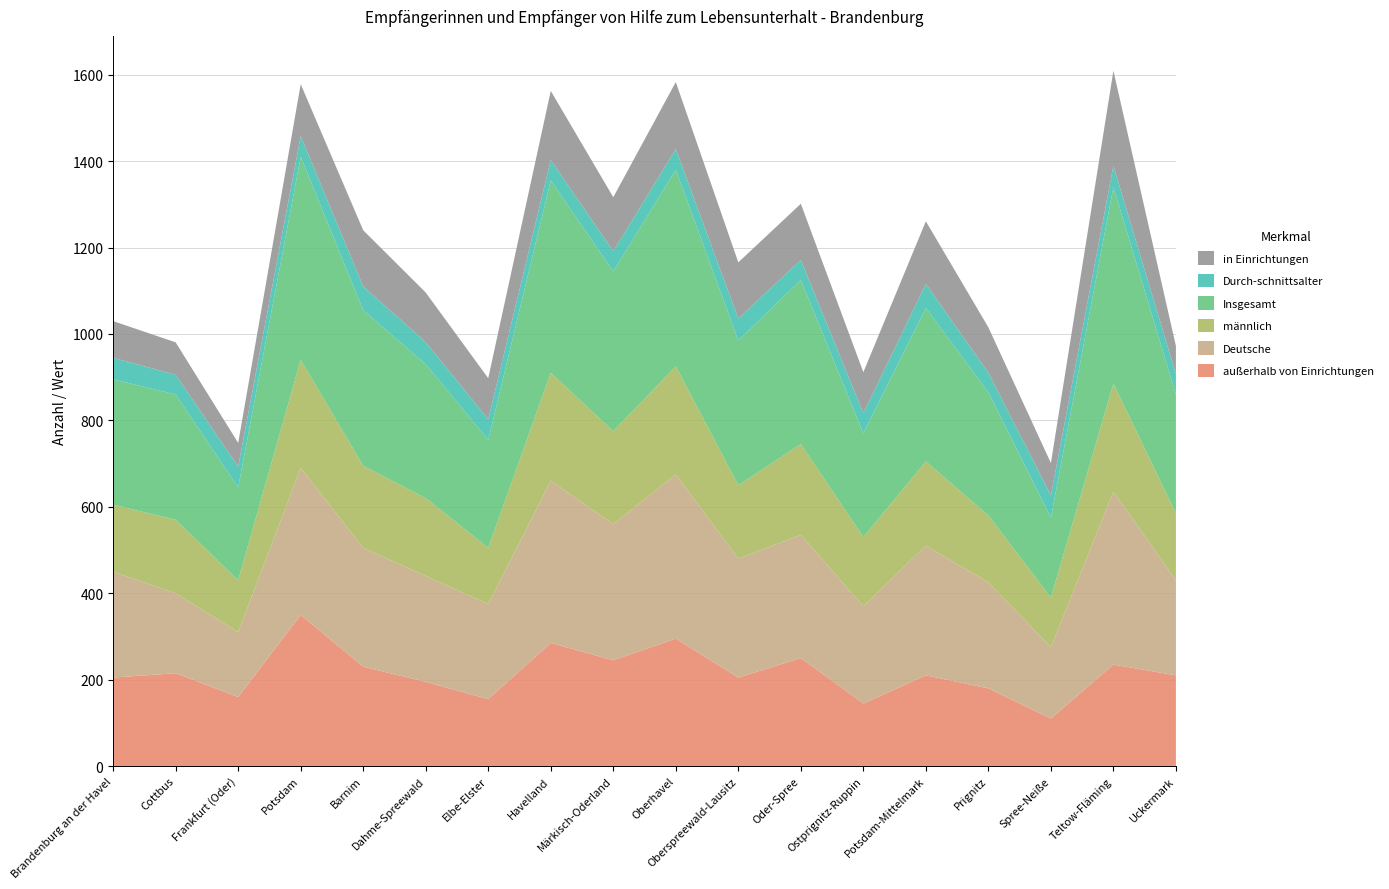

Reading left to right, extract all data points from this chart.

außerhalb von Einrichtungen: Brandenburg an der Havel=205.0	Cottbus=215.0	Frankfurt (Oder)=160.0	Potsdam=350.0	Barnim=230.0	Dahme-Spreewald=195.0	Elbe-Elster=155.0	Havelland=285.0	Märkisch-Oderland=245.0	Oberhavel=295.0	Oberspreewald-Lausitz=205.0	Oder-Spree=250.0	Ostprignitz-Ruppin=145.0	Potsdam-Mittelmark=210.0	Prignitz=180.0	Spree-Neiße=110.0	Teltow-Fläming=235.0	Uckermark=210.0
Deutsche: Brandenburg an der Havel=245.0	Cottbus=185.0	Frankfurt (Oder)=150.0	Potsdam=340.0	Barnim=275.0	Dahme-Spreewald=245.0	Elbe-Elster=220.0	Havelland=375.0	Märkisch-Oderland=315.0	Oberhavel=380.0	Oberspreewald-Lausitz=275.0	Oder-Spree=285.0	Ostprignitz-Ruppin=225.0	Potsdam-Mittelmark=300.0	Prignitz=245.0	Spree-Neiße=165.0	Teltow-Fläming=400.0	Uckermark=220.0
männlich: Brandenburg an der Havel=155.0	Cottbus=170.0	Frankfurt (Oder)=120.0	Potsdam=250.0	Barnim=190.0	Dahme-Spreewald=180.0	Elbe-Elster=130.0	Havelland=250.0	Märkisch-Oderland=215.0	Oberhavel=250.0	Oberspreewald-Lausitz=170.0	Oder-Spree=210.0	Ostprignitz-Ruppin=160.0	Potsdam-Mittelmark=195.0	Prignitz=155.0	Spree-Neiße=115.0	Teltow-Fläming=250.0	Uckermark=155.0
Insgesamt: Brandenburg an der Havel=290.0	Cottbus=290.0	Frankfurt (Oder)=215.0	Potsdam=470.0	Barnim=360.0	Dahme-Spreewald=310.0	Elbe-Elster=250.0	Havelland=445.0	Märkisch-Oderland=370.0	Oberhavel=455.0	Oberspreewald-Lausitz=335.0	Oder-Spree=380.0	Ostprignitz-Ruppin=240.0	Potsdam-Mittelmark=355.0	Prignitz=285.0	Spree-Neiße=185.0	Teltow-Fläming=455.0	Uckermark=275.0
Durch-schnittsalter: Brandenburg an der Havel=49.8	Cottbus=45.6	Frankfurt (Oder)=48.0	Potsdam=48.1	Barnim=55.0	Dahme-Spreewald=50.9	Elbe-Elster=47.6	Havelland=47.5	Märkisch-Oderland=46.5	Oberhavel=48.0	Oberspreewald-Lausitz=50.7	Oder-Spree=46.3	Ostprignitz-Ruppin=46.6	Potsdam-Mittelmark=55.8	Prignitz=45.3	Spree-Neiße=51.4	Teltow-Fläming=49.3	Uckermark=47.0
in Einrichtungen: Brandenburg an der Havel=85.0	Cottbus=75.0	Frankfurt (Oder)=55.0	Potsdam=120.0	Barnim=130.0	Dahme-Spreewald=115.0	Elbe-Elster=95.0	Havelland=160.0	Märkisch-Oderland=125.0	Oberhavel=155.0	Oberspreewald-Lausitz=130.0	Oder-Spree=130.0	Ostprignitz-Ruppin=95.0	Potsdam-Mittelmark=145.0	Prignitz=105.0	Spree-Neiße=75.0	Teltow-Fläming=220.0	Uckermark=65.0